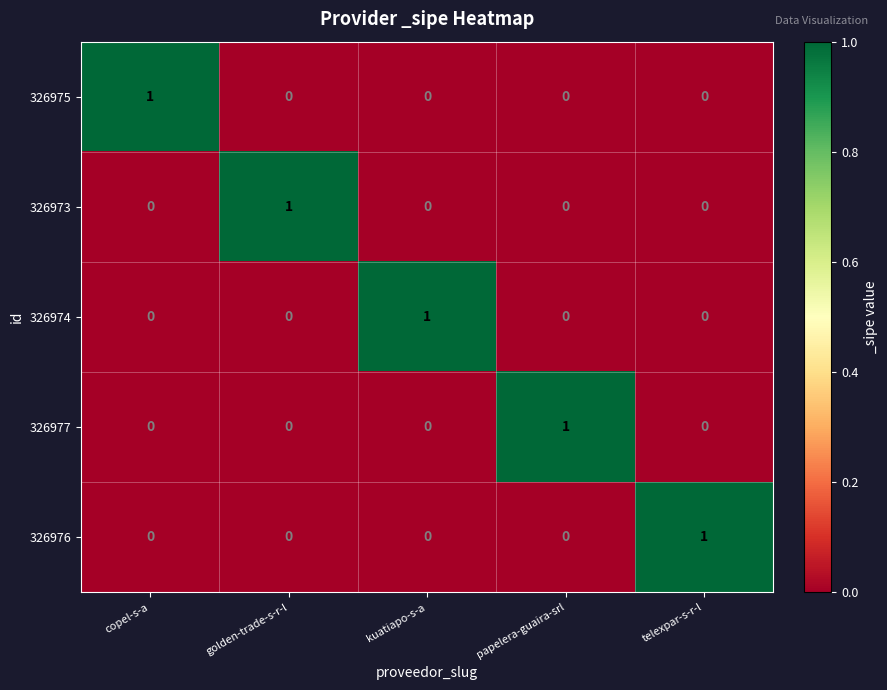

Reading left to right, list all the values displayed in this chart.

326975: copel-s-a=1	golden-trade-s-r-l=0	kuatiapo-s-a=0	papelera-guaira-srl=0	telexpar-s-r-l=0
326973: copel-s-a=0	golden-trade-s-r-l=1	kuatiapo-s-a=0	papelera-guaira-srl=0	telexpar-s-r-l=0
326974: copel-s-a=0	golden-trade-s-r-l=0	kuatiapo-s-a=1	papelera-guaira-srl=0	telexpar-s-r-l=0
326977: copel-s-a=0	golden-trade-s-r-l=0	kuatiapo-s-a=0	papelera-guaira-srl=1	telexpar-s-r-l=0
326976: copel-s-a=0	golden-trade-s-r-l=0	kuatiapo-s-a=0	papelera-guaira-srl=0	telexpar-s-r-l=1